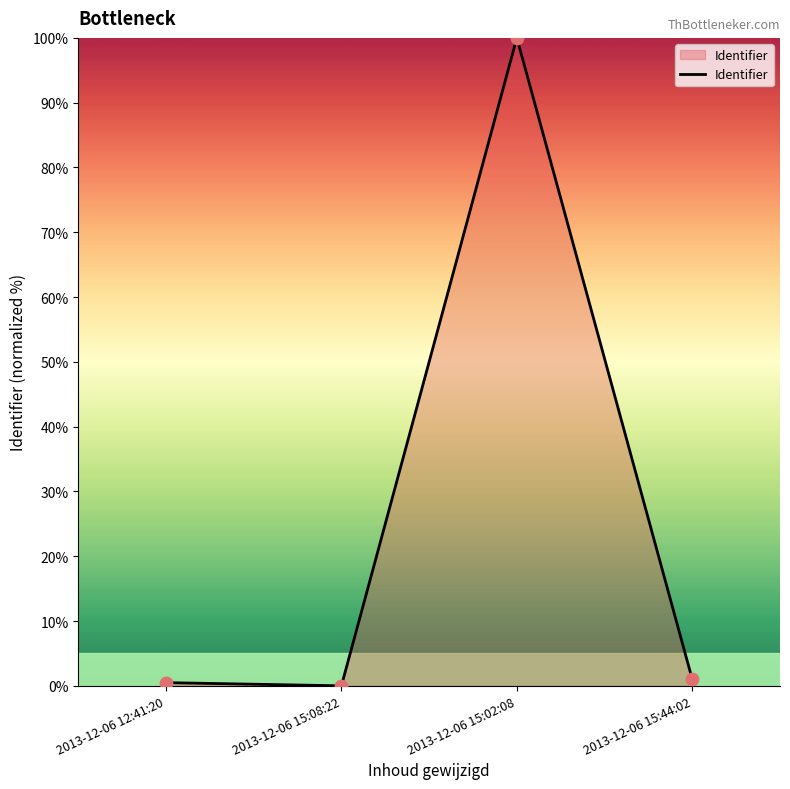

What is the change in value from 2013-12-06 15:08:22 to 2013-12-06 15:02:08?

+100.0